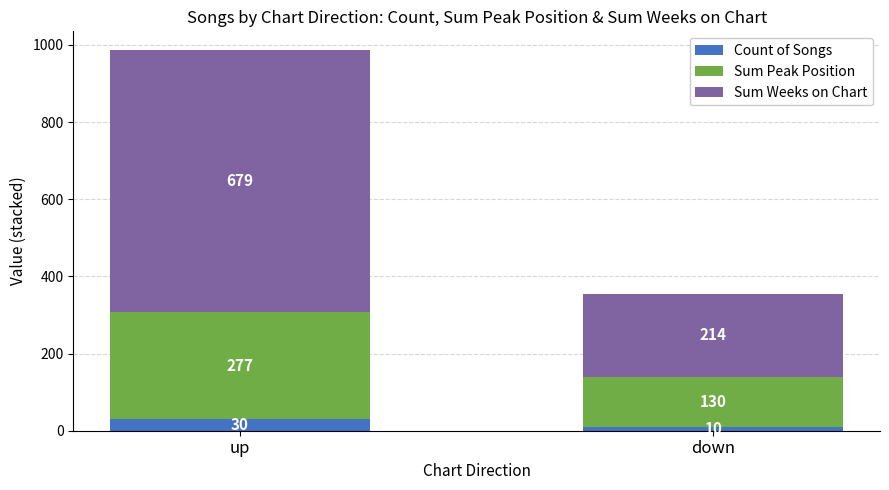

What is the approximate value of Count of Songs at up?

30